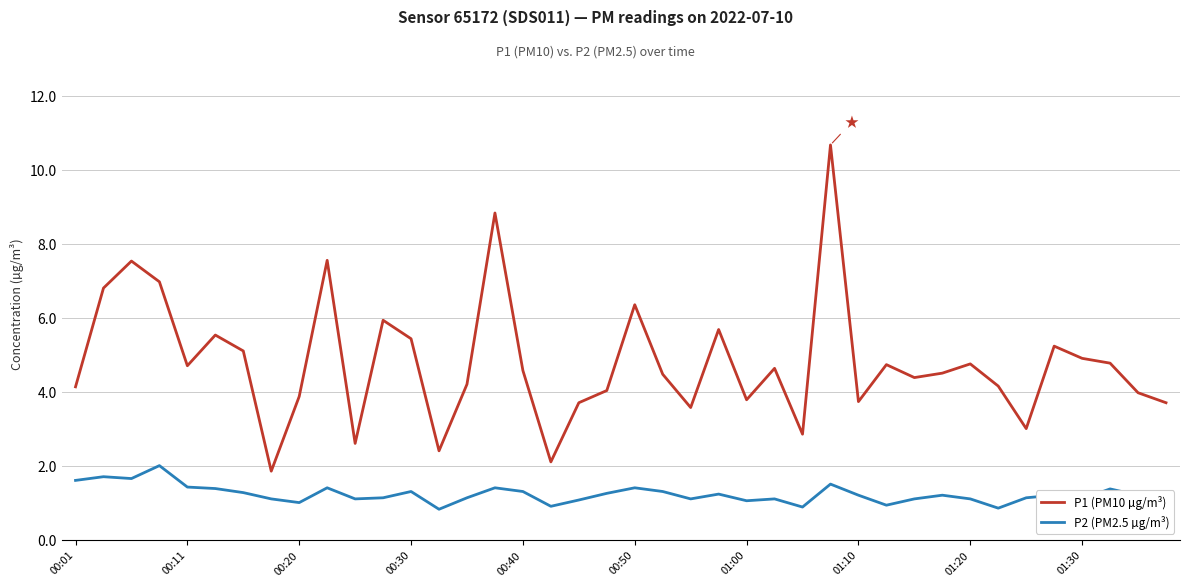

What is the difference between the maximum and minimum values in the P2 (PM2.5 µg/m³) series?

1.2